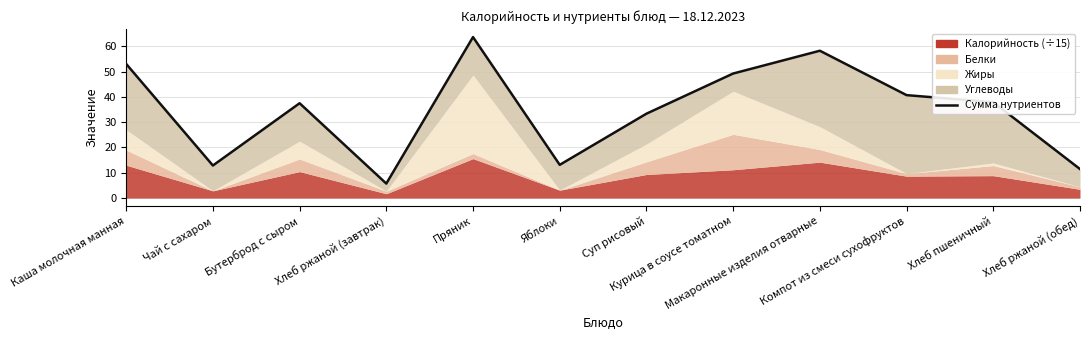

Reading right to left, what are all the values shown in this chart?

11.5	37.9	40.7	58.2	49.2	33.3	13.1	63.6	5.7	37.5	12.9	53.0